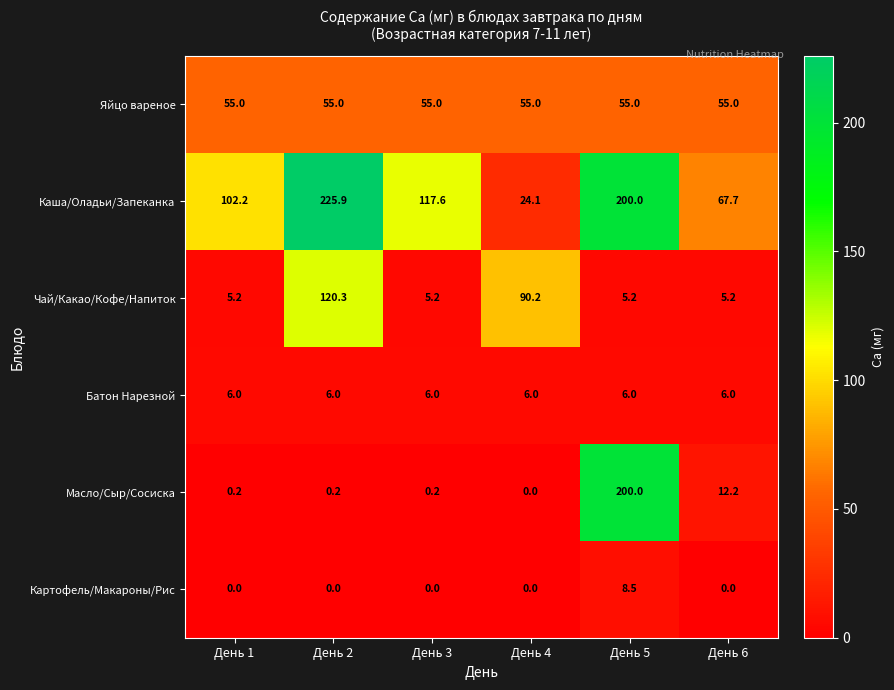

The Чай/Какао/Кофе/Напиток series shows 5.2 at День 3. True or false?

True